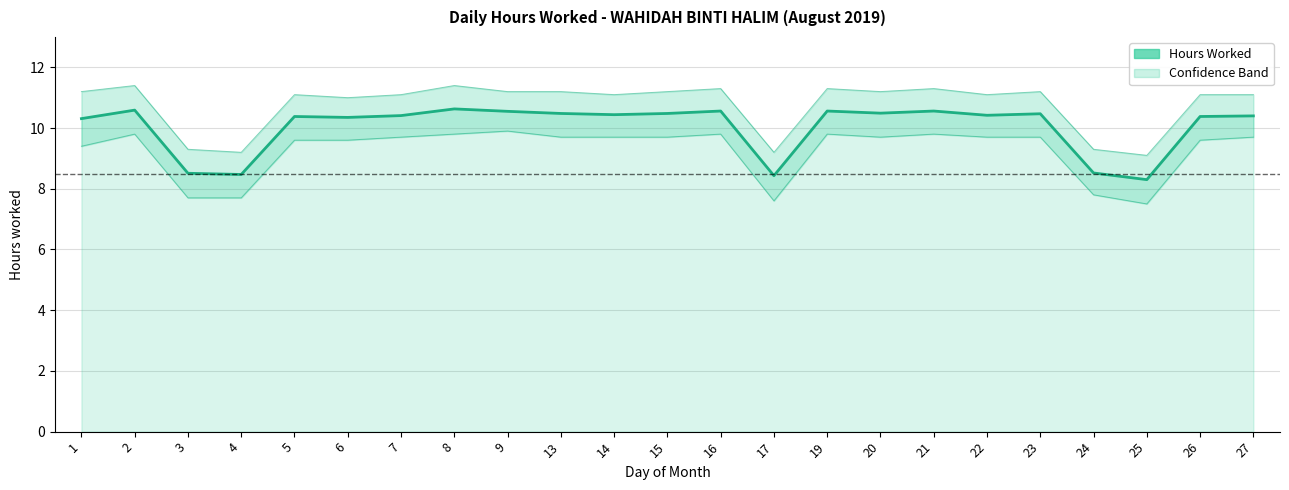

What is the value of the 5th point from the left?

10.4